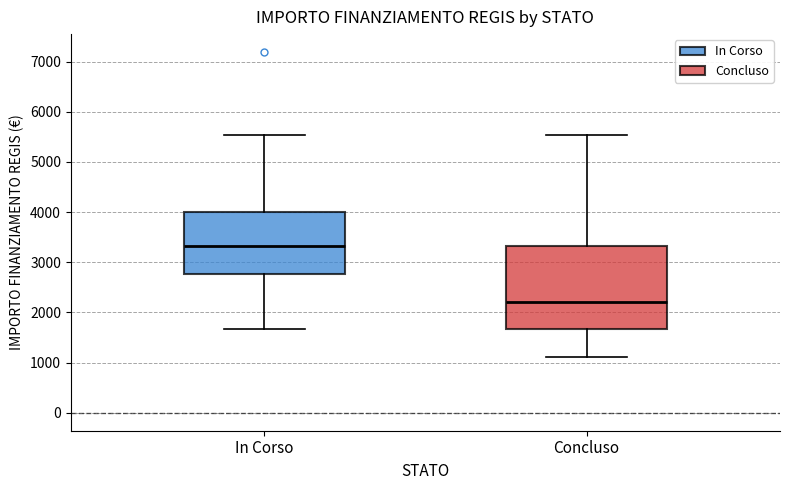

Reading left to right, transcribe this box plot: for each box, give where its median line is, the range the box spans, and where its two whiskers end, as read against the y-axis. The values are not printed on the chart, so give them approximately, as read against the axis.

In Corso: median 3300, box 2800 to 4000, whiskers 1700 to 5500
Concluso: median 2200, box 1700 to 3300, whiskers 1100 to 5500